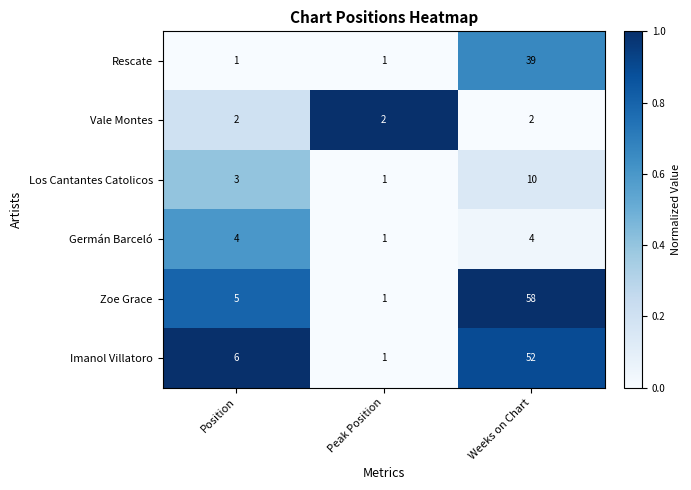

Which series has the widest spread of values?

Zoe Grace